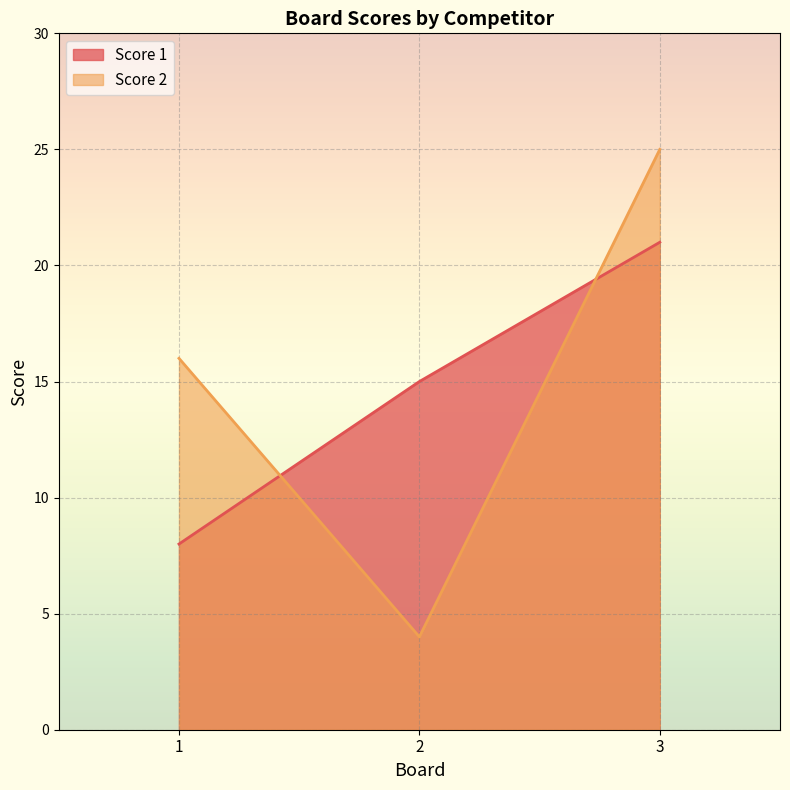

List the series in order of their overall mean, highest first.

Score 2, Score 1